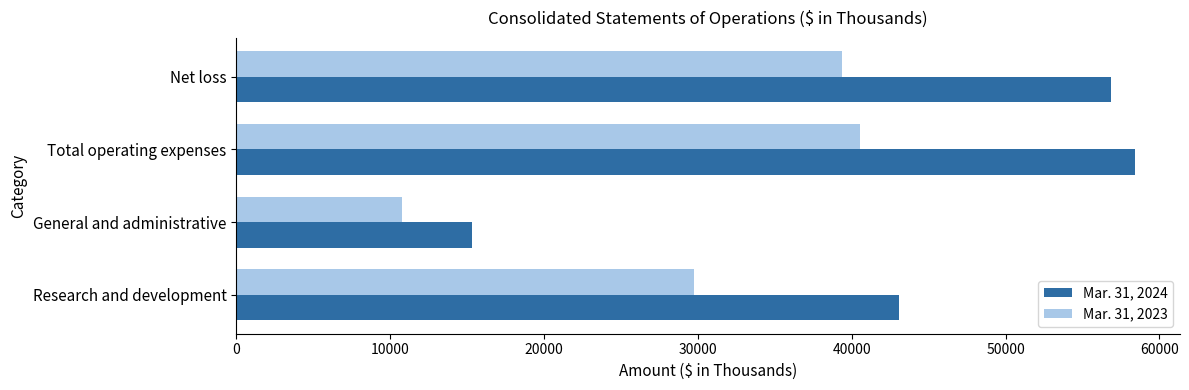

Which category has the lowest value in the Mar. 31, 2023 series?

General and administrative